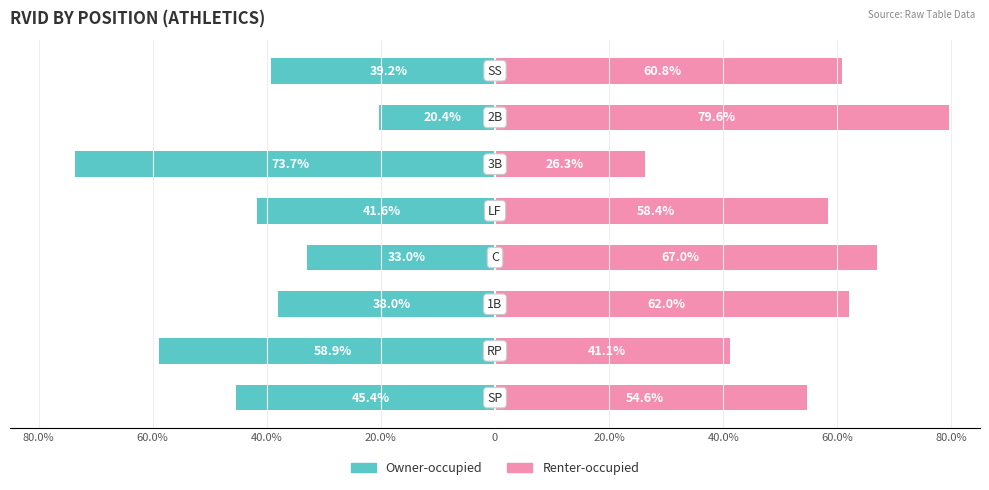

Between 80.0% and 40.0%, which series saw the biggest shift?

Renter-occupied